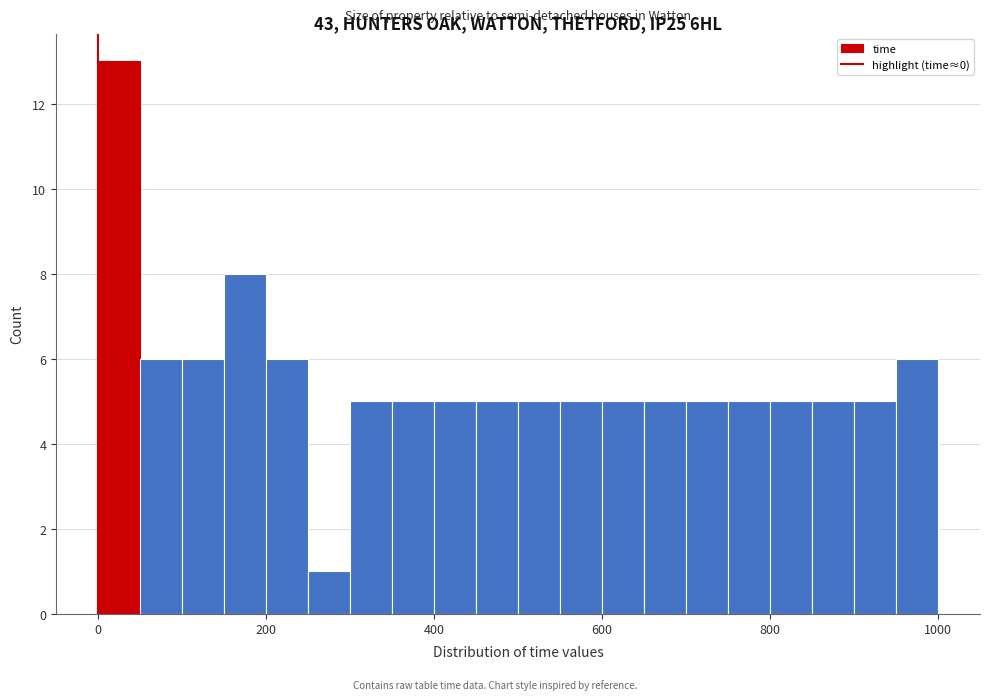

Read against the x-axis, roughly where is the centre of the tallest bar?

20